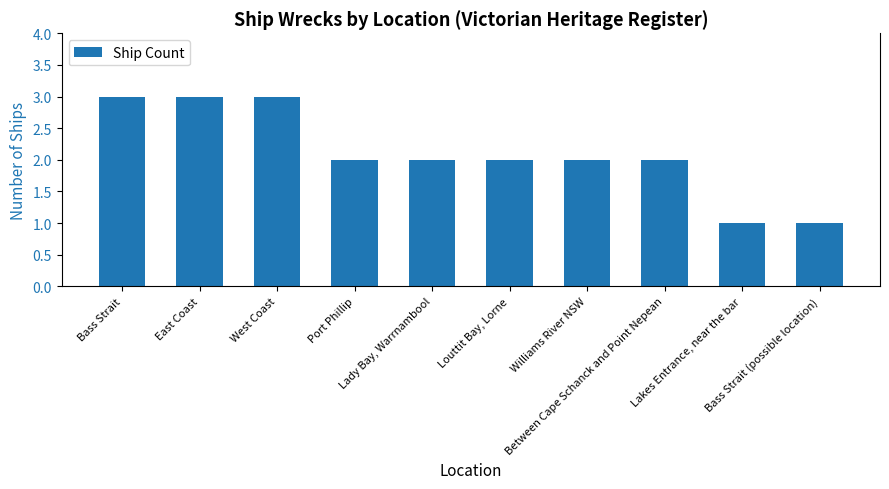

Are the bars grouped side by side (vs. stacked)?

No